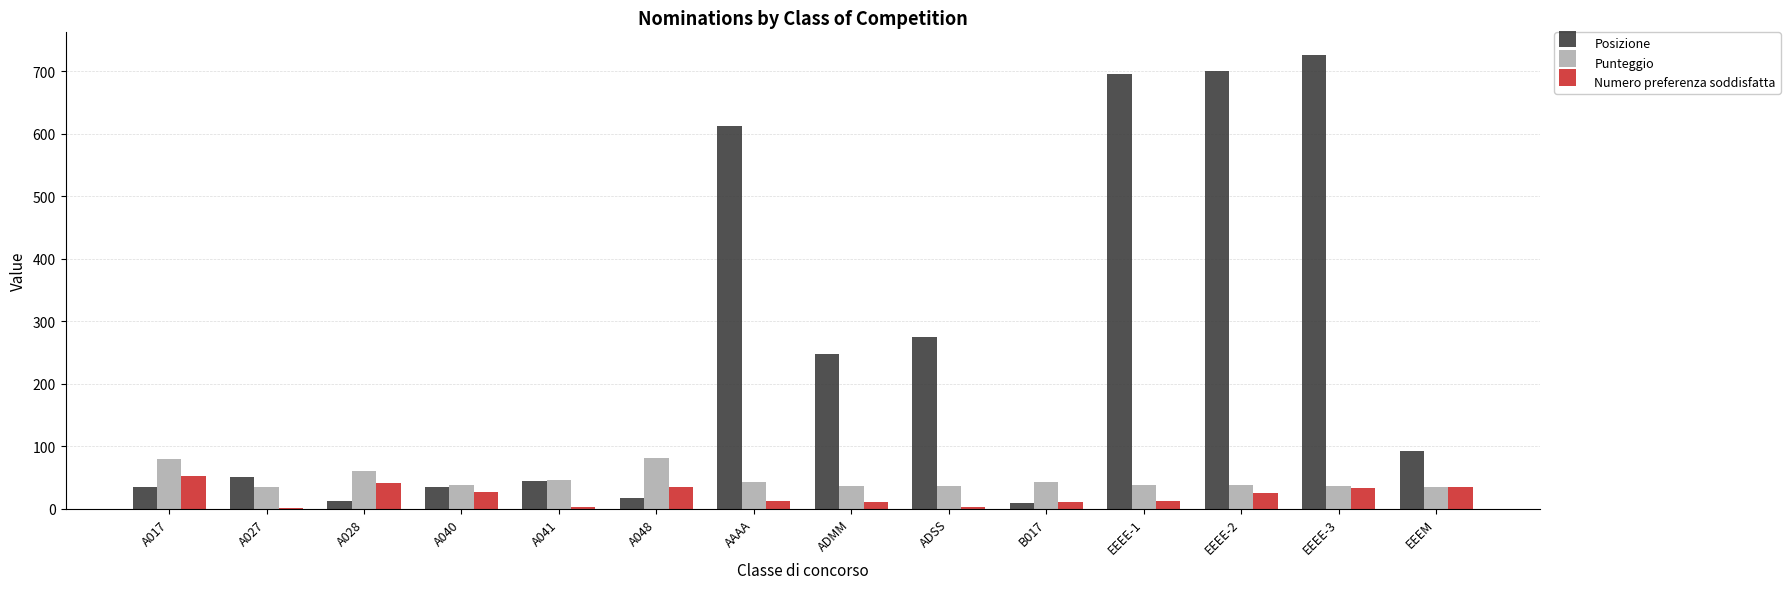

At which category does the chart reach its peak across all series?

EEEE-3